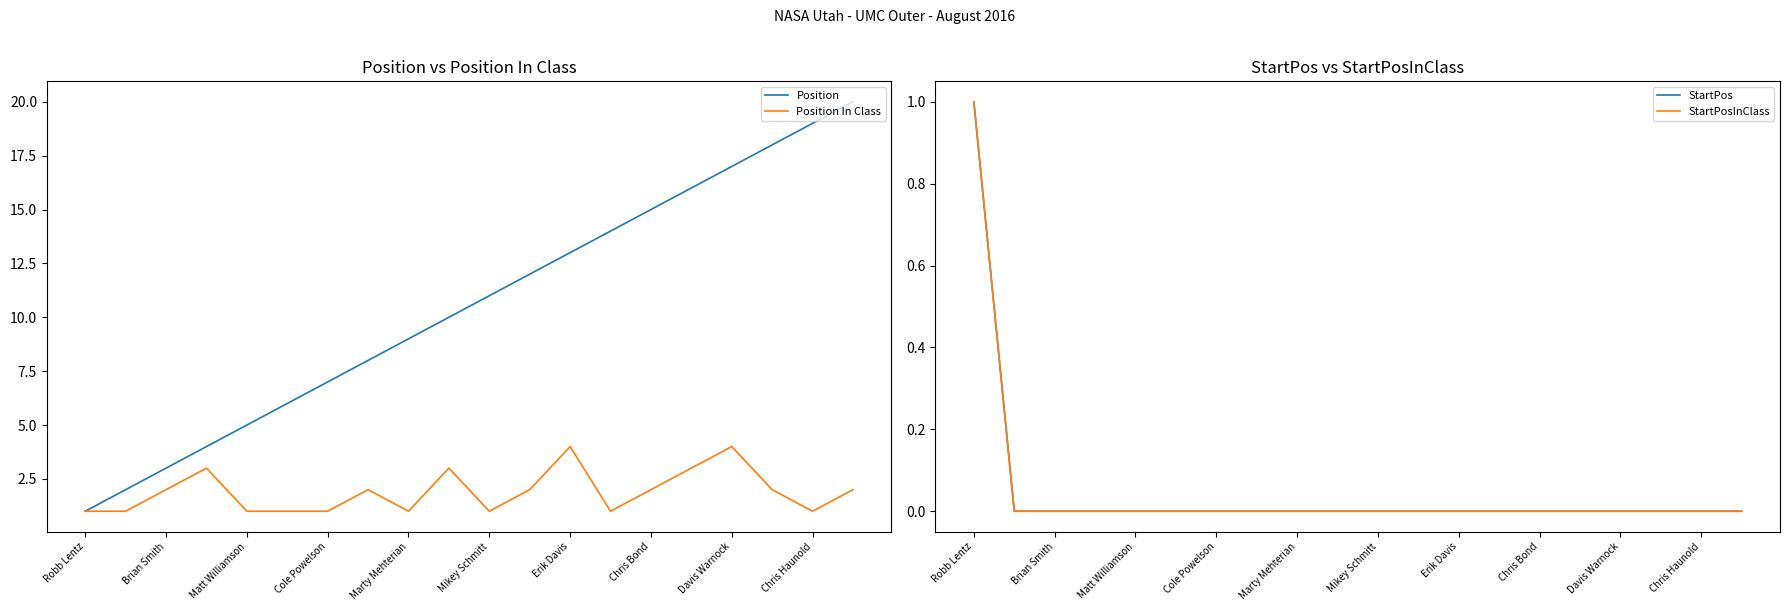

The value of StartPos at 15 is 0. True or false?

False